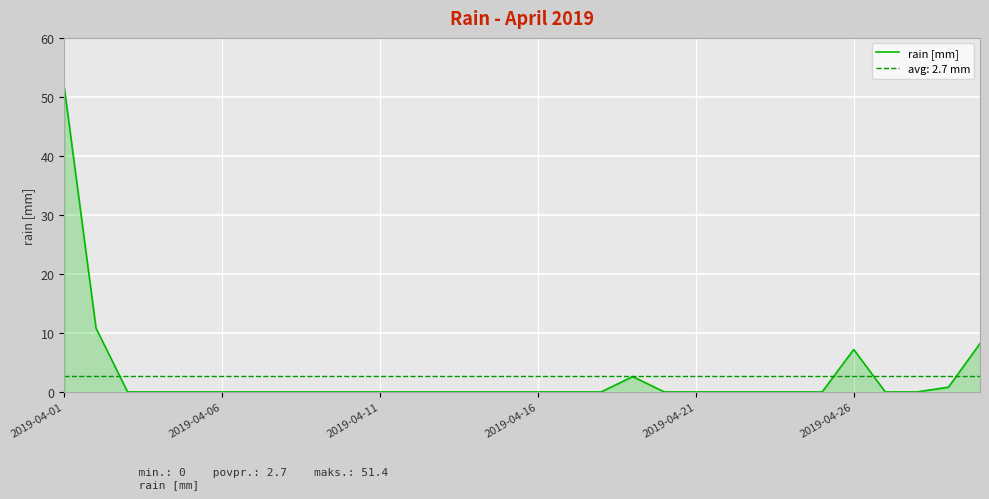

What is the average value?

2.7